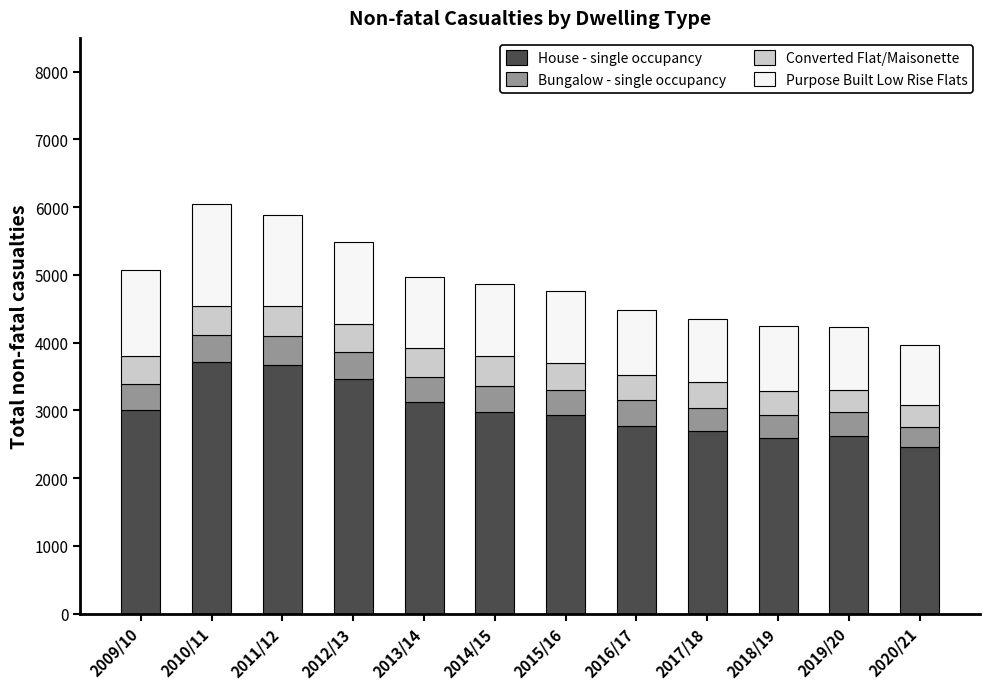

What is the total value across all series at 2017/18?

4354